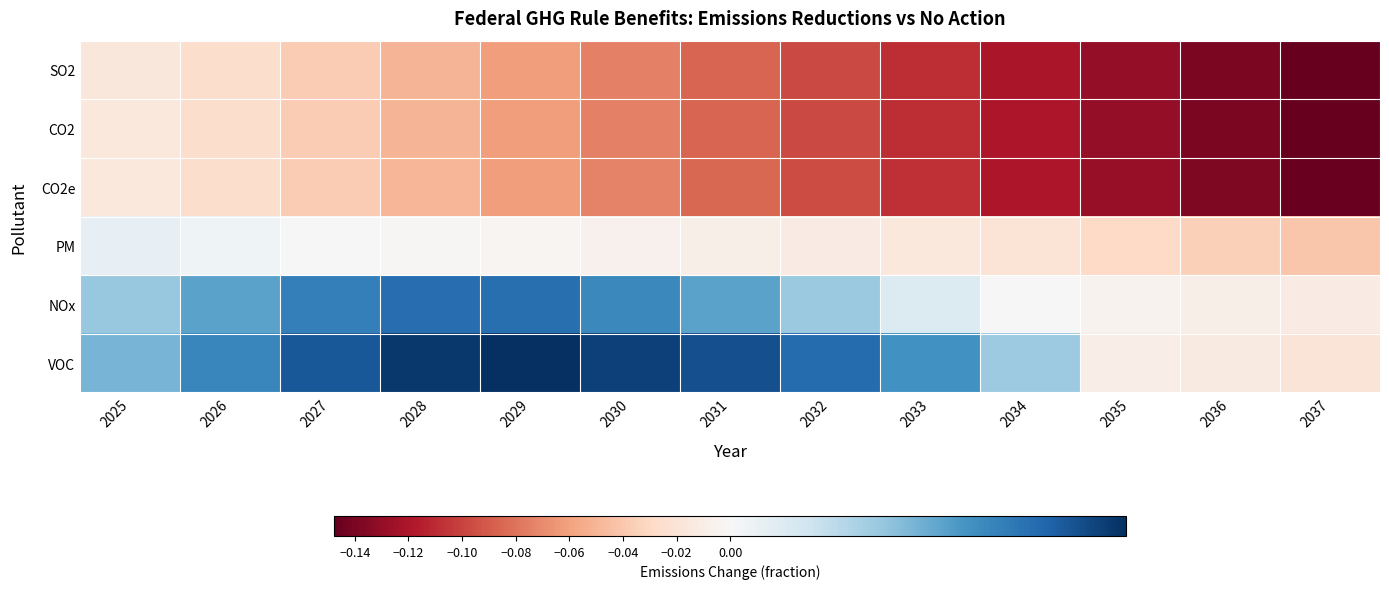

Reading left to right, what are all the values shown in this chart?

SO2: 2025=-0.0	2026=-0.0	2027=-0.0	2028=-0.1	2029=-0.1	2030=-0.1	2031=-0.1	2032=-0.1	2033=-0.1	2034=-0.1	2035=-0.1	2036=-0.1	2037=-0.1
CO2: 2025=-0.0	2026=-0.0	2027=-0.0	2028=-0.0	2029=-0.1	2030=-0.1	2031=-0.1	2032=-0.1	2033=-0.1	2034=-0.1	2035=-0.1	2036=-0.1	2037=-0.1
CO2e: 2025=-0.0	2026=-0.0	2027=-0.0	2028=-0.0	2029=-0.1	2030=-0.1	2031=-0.1	2032=-0.1	2033=-0.1	2034=-0.1	2035=-0.1	2036=-0.1	2037=-0.1
PM: 2025=0.0	2026=0.0	2027=-0.0	2028=-0.0	2029=-0.0	2030=-0.0	2031=-0.0	2032=-0.0	2033=-0.0	2034=-0.0	2035=-0.0	2036=-0.0	2037=-0.0
NOx: 2025=0.0	2026=0.0	2027=0.0	2028=0.0	2029=0.0	2030=0.0	2031=0.0	2032=0.0	2033=0.0	2034=-0.0	2035=-0.0	2036=-0.0	2037=-0.0
VOC: 2025=0.0	2026=0.0	2027=0.0	2028=0.0	2029=0.0	2030=0.0	2031=0.0	2032=0.0	2033=0.0	2034=0.0	2035=-0.0	2036=-0.0	2037=-0.0